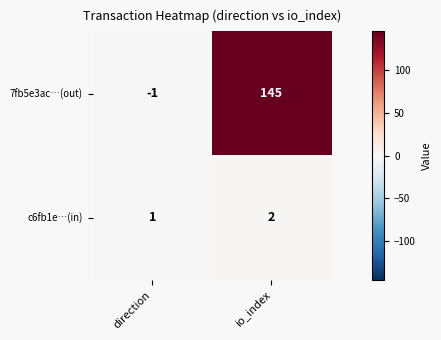

Rank the series by their average value, from lowest to highest.

c6fb1e…(in), 7fb5e3ac…(out)